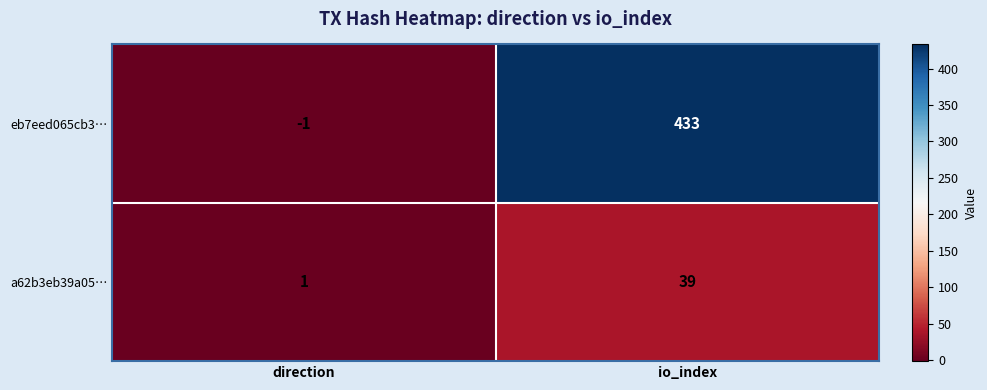

Reading left to right, what are all the values shown in this chart?

eb7eed065cb3…: -1	433
a62b3eb39a05…: 1	39